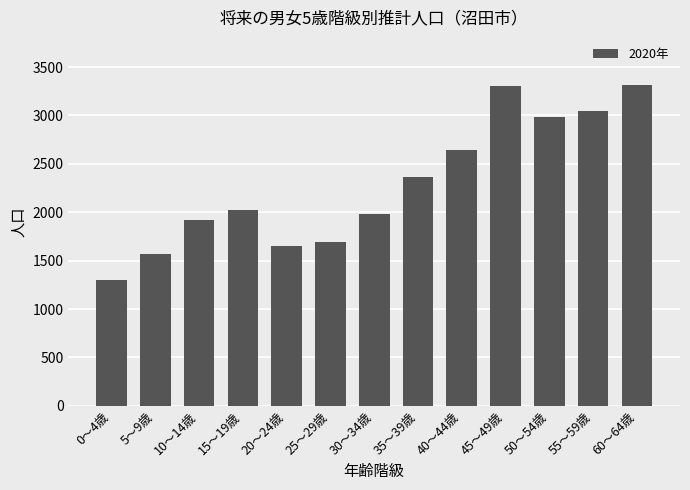

What is the change in value from 20～24歳 to 30～34歳?

+321